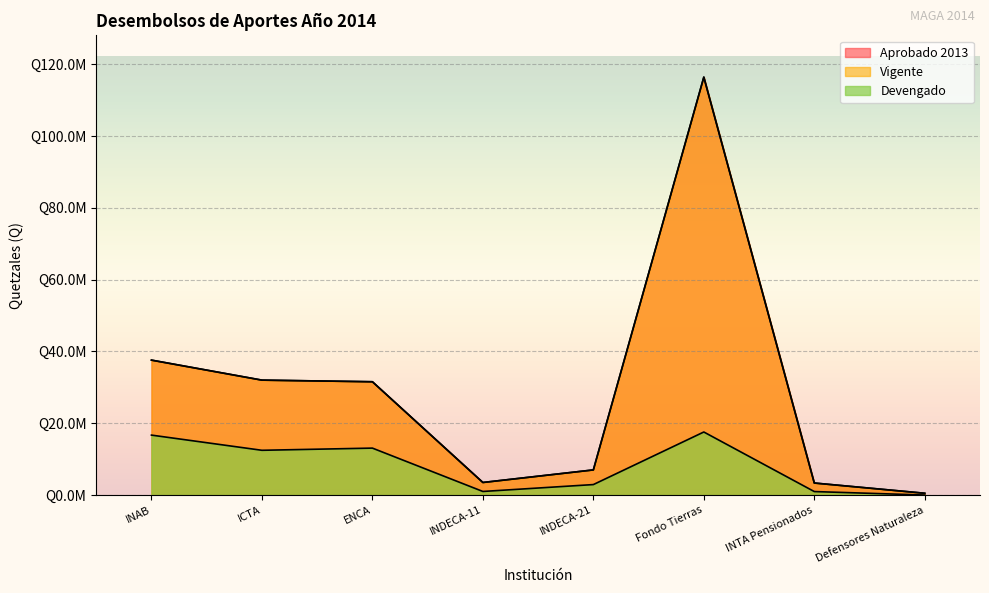

Which category has the lowest value in the Devengado series?

Defensores Naturaleza